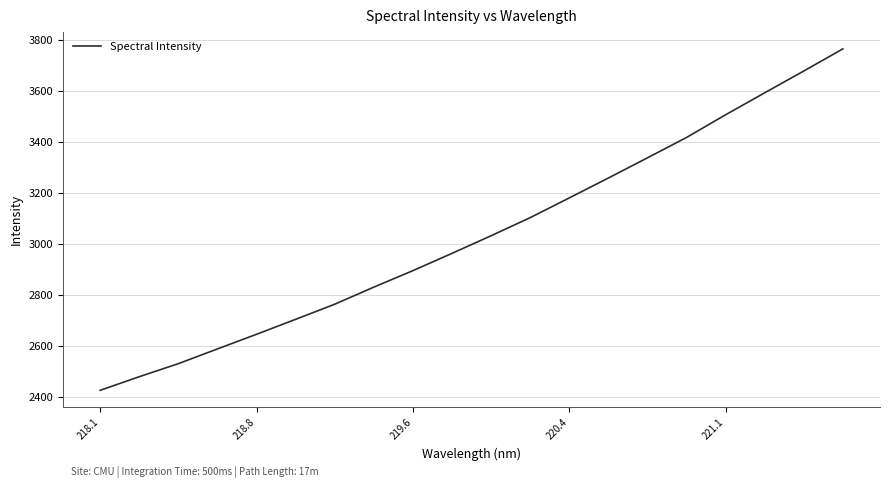

What is the sum of all values?

60712.7